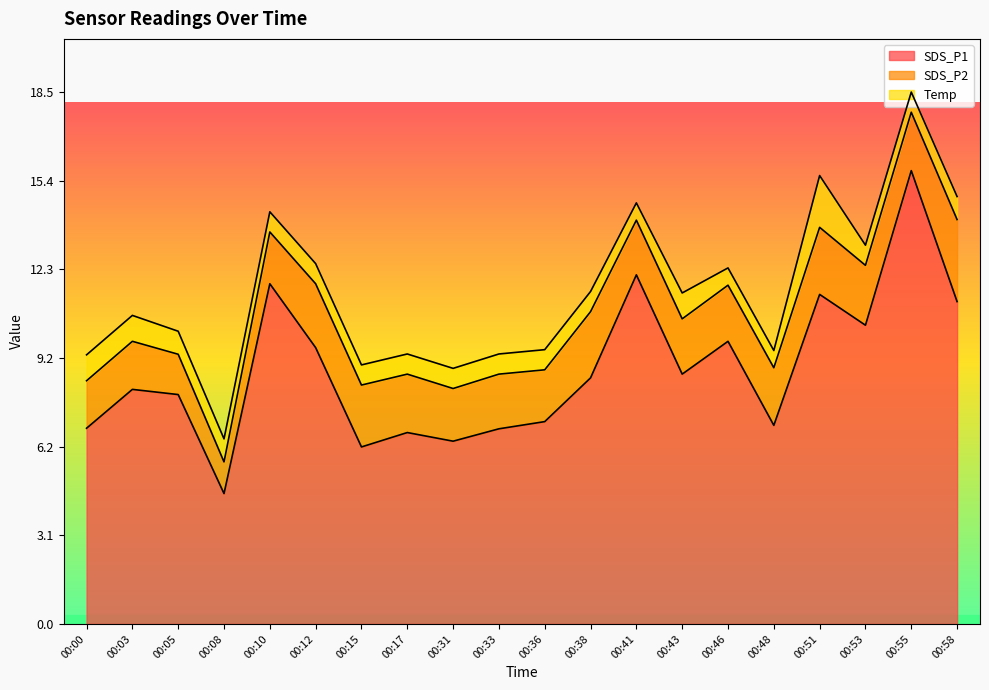

True or false: SDS_P1 and SDS_P2 intersect in this chart.

False